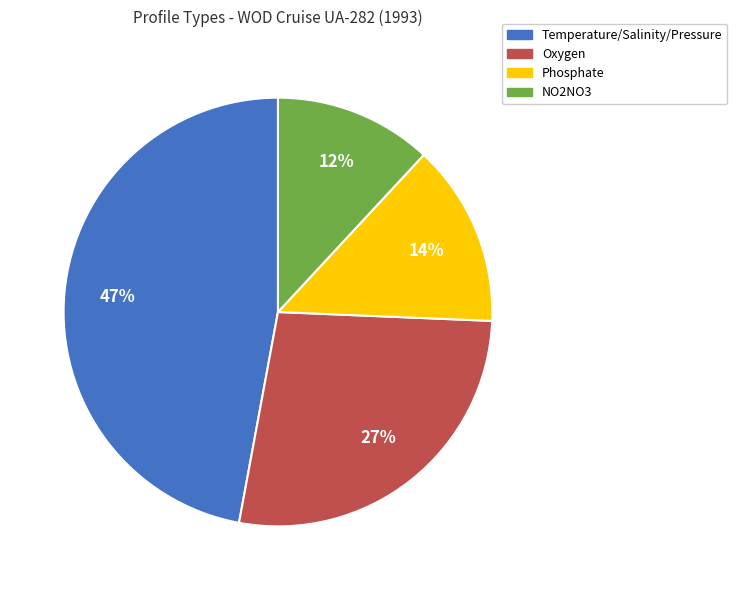

What percentage is the NO2NO3 slice, to the nearest percent?

12%